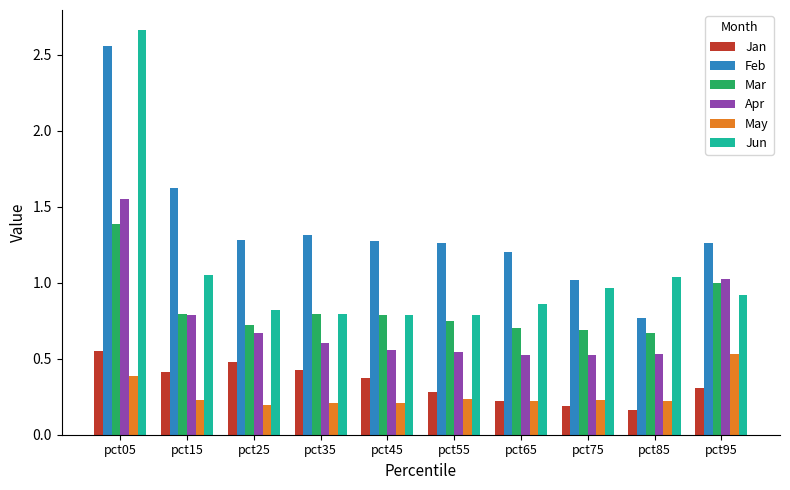

At which label is Feb closest to 1?

pct75